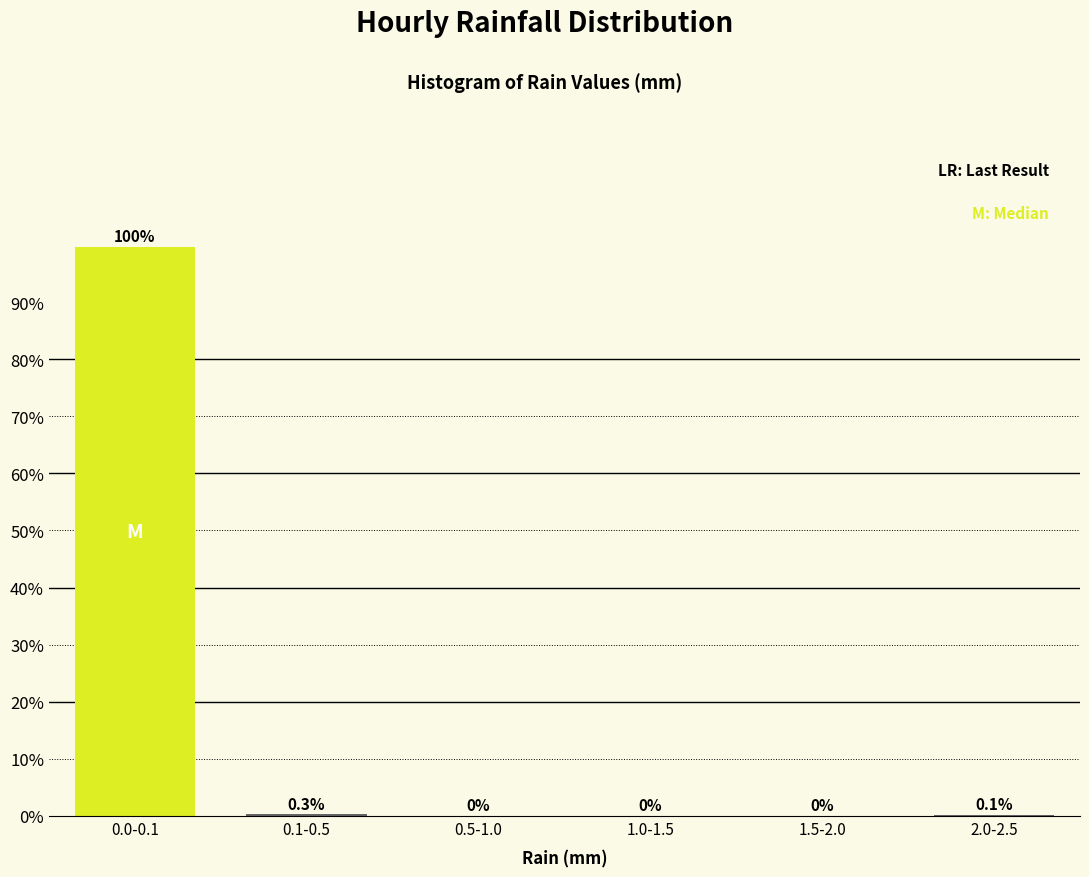

Reading left to right, what are all the values shown in this chart?

0.0-0.1=99.6	0.1-0.5=0.3	0.5-1.0=0.0	1.0-1.5=0.0	1.5-2.0=0.0	2.0-2.5=0.1